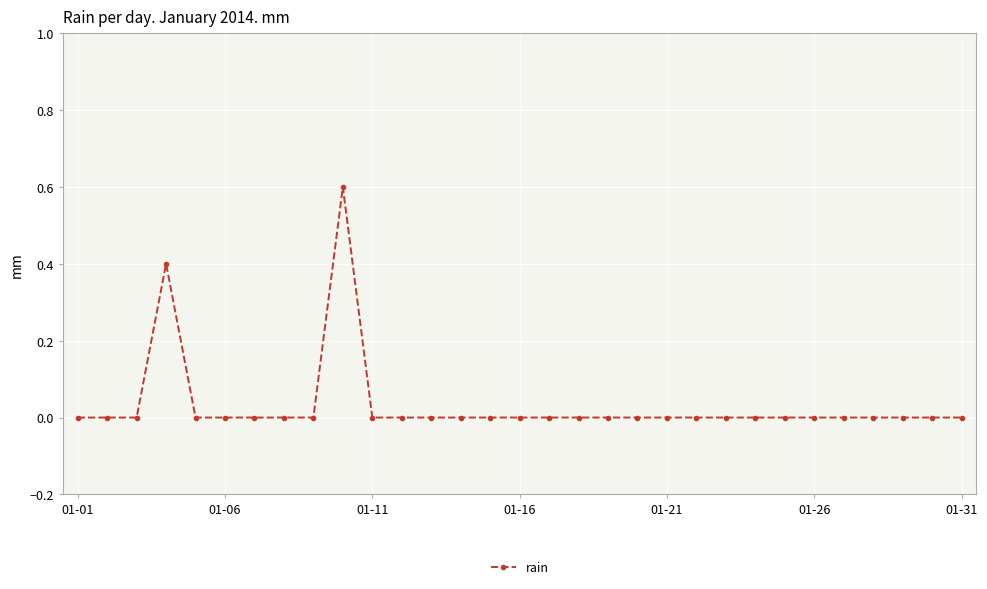

What is the maximum value shown in the chart?

0.6